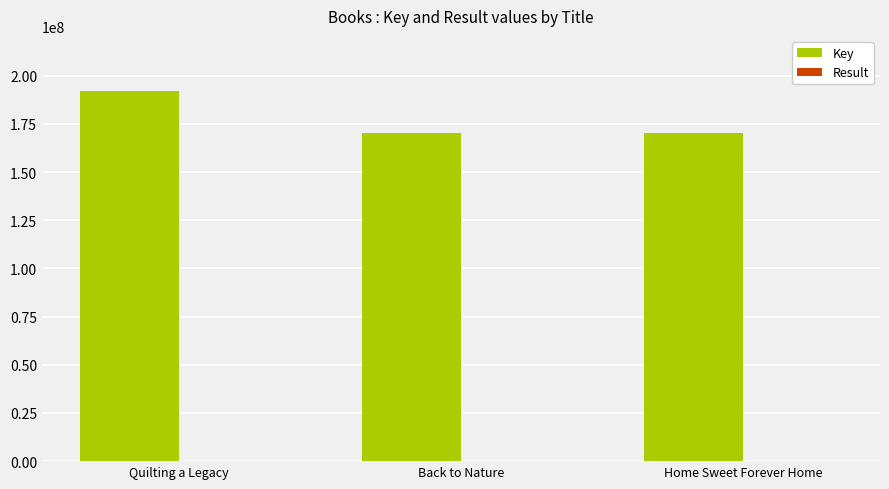

True or false: Key has a value of 34331592 at Home Sweet Forever Home.

False